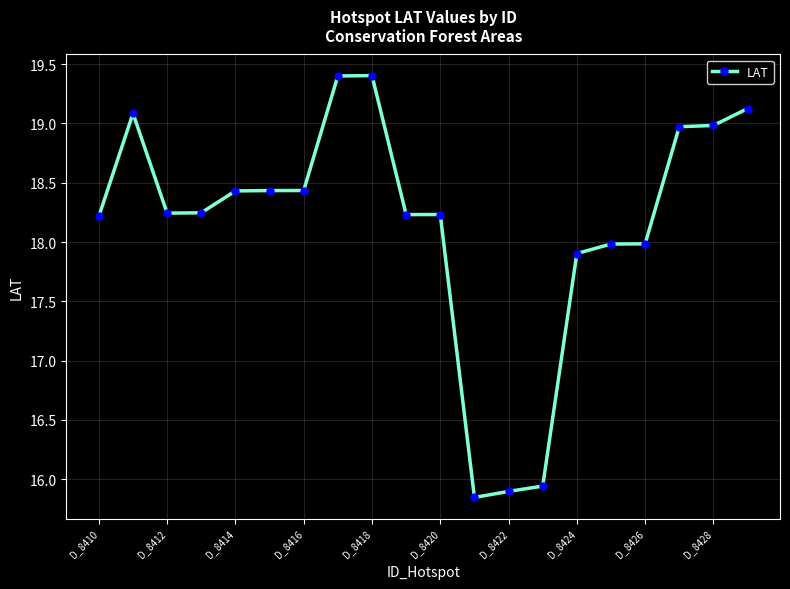

What is the sum of all values?

363.0